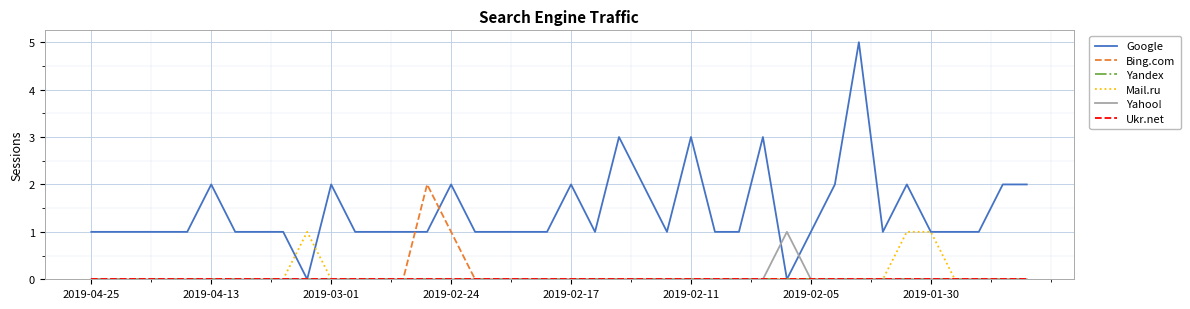

Does the chart display data point markers on the line(s)?

No